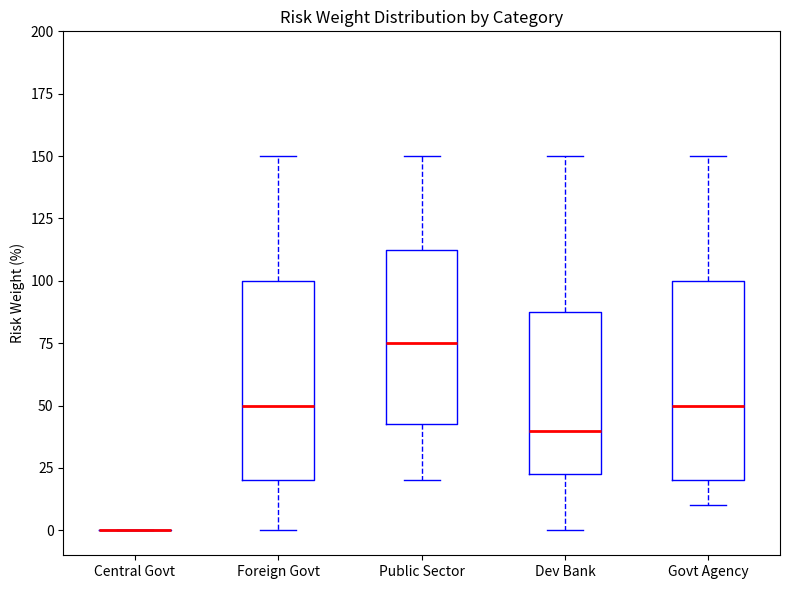

Reading left to right, transcribe this box plot: for each box, give where its median line is, the range the box spans, and where its two whiskers end, as read against the y-axis. The values are not printed on the chart, so give them approximately, as read against the axis.

Central Govt: box collapsed to a line at 0, whiskers 0 to 0
Foreign Govt: median 50, box 20 to 100, whiskers 0 to 150
Public Sector: median 75, box 45 to 115, whiskers 20 to 150
Dev Bank: median 40, box 25 to 90, whiskers 0 to 150
Govt Agency: median 50, box 20 to 100, whiskers 10 to 150